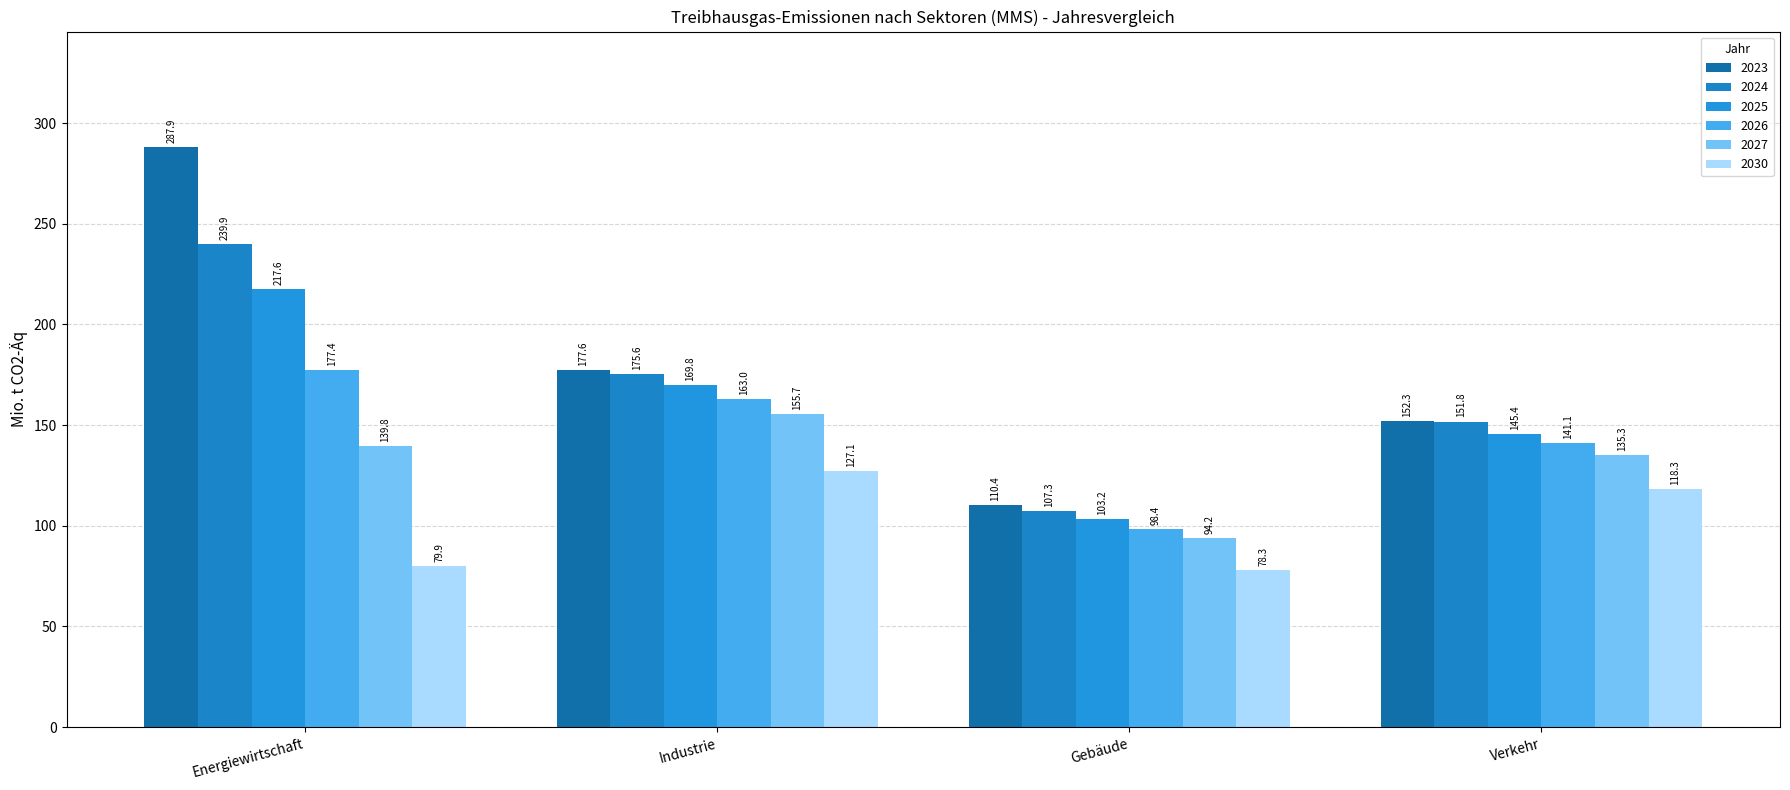

What is the total value across all series at Gebäude?

591.8